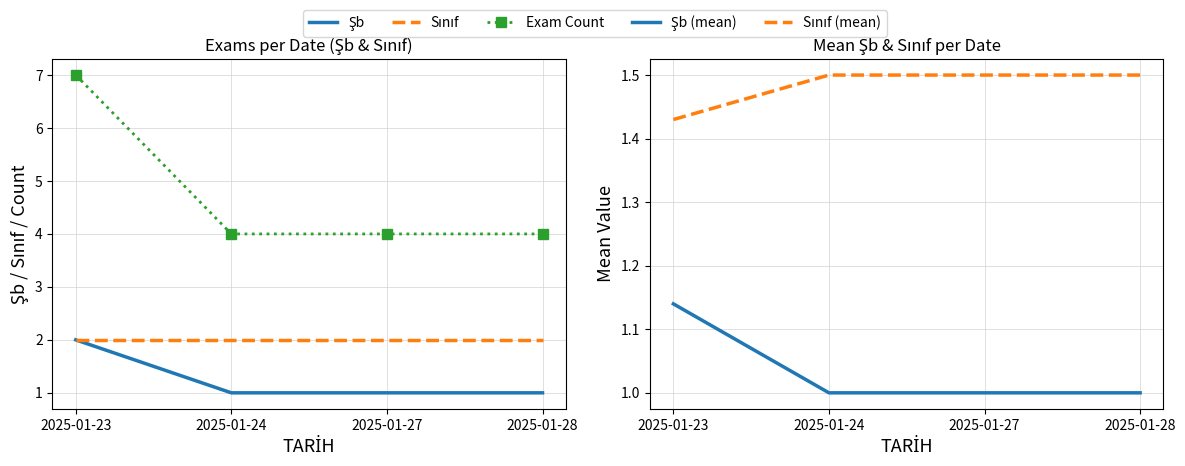

Rank the series at 2025-01-24 from lowest to highest value.

Şb, Şb (mean), Sınıf (mean), Sınıf, Exam Count